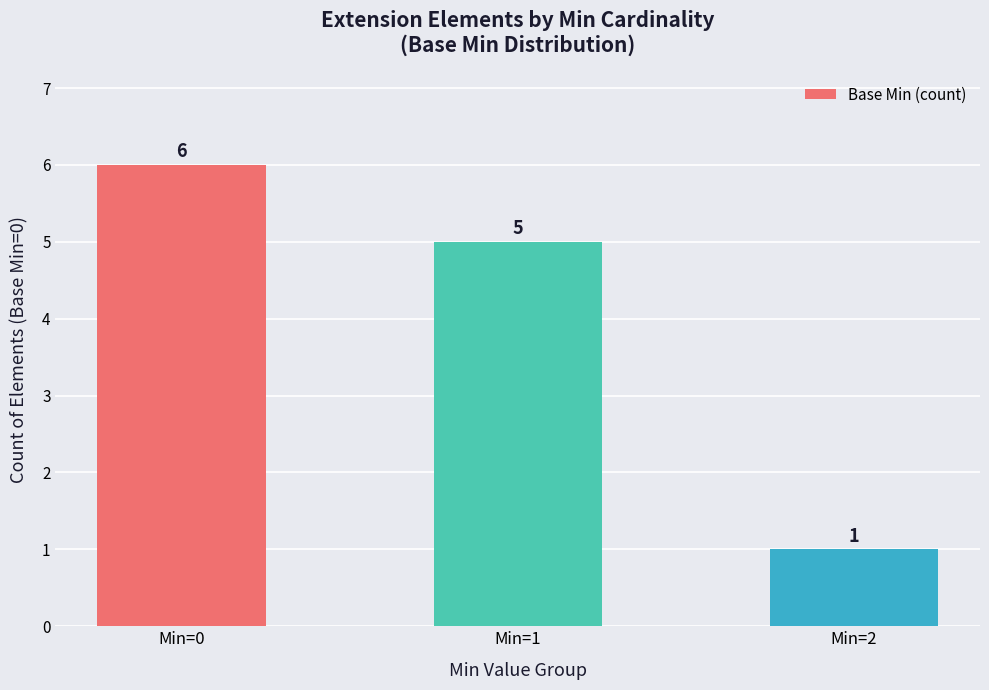

Reading right to left, transcribe all the data shown in this chart.

Min=2=1	Min=1=5	Min=0=6